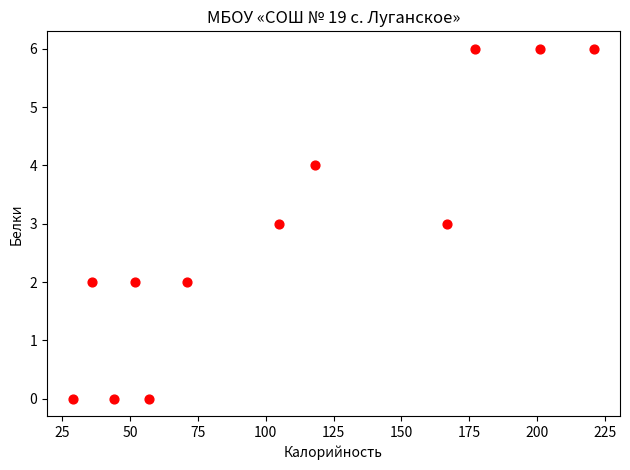

What is the range of Y values (max minus min)?

6